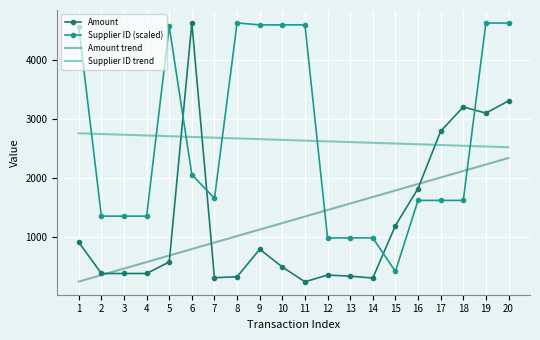

Where is Supplier ID (scaled) nearest to the value 2525?

6